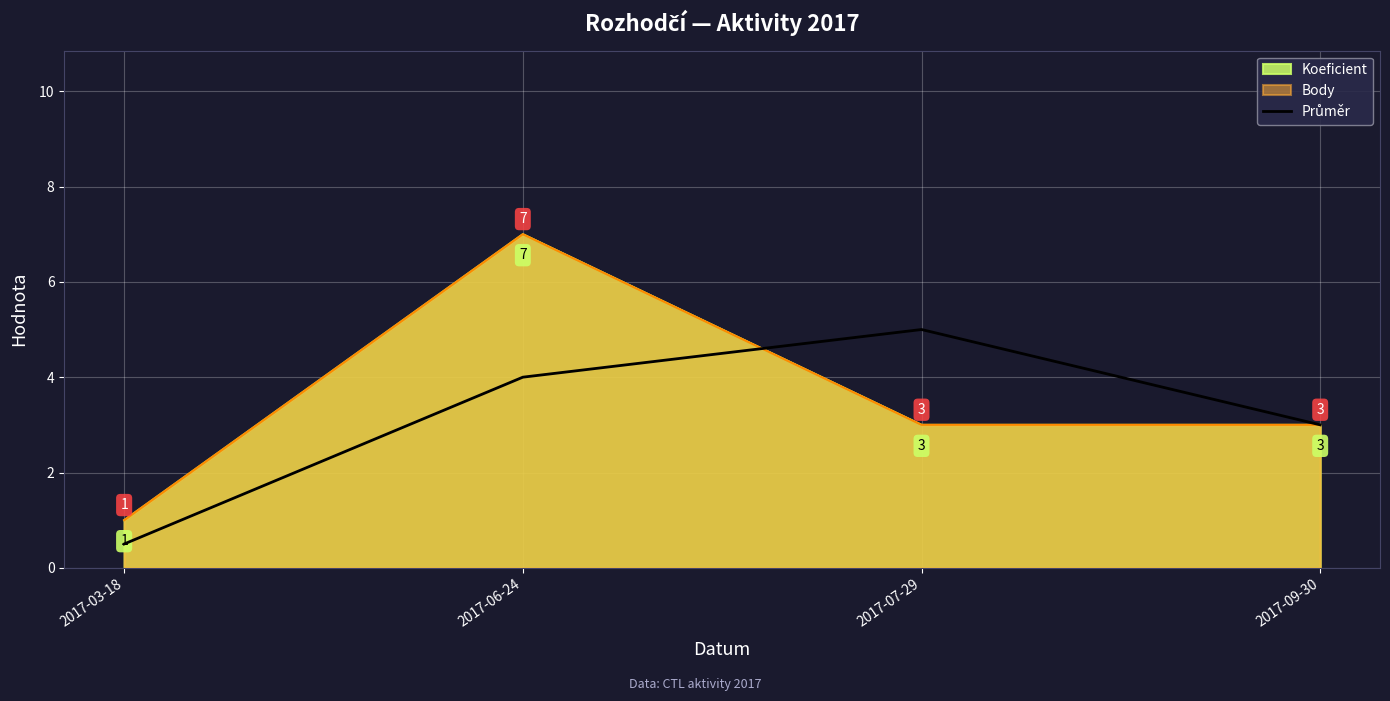

What is the minimum value shown in the chart?

0.5